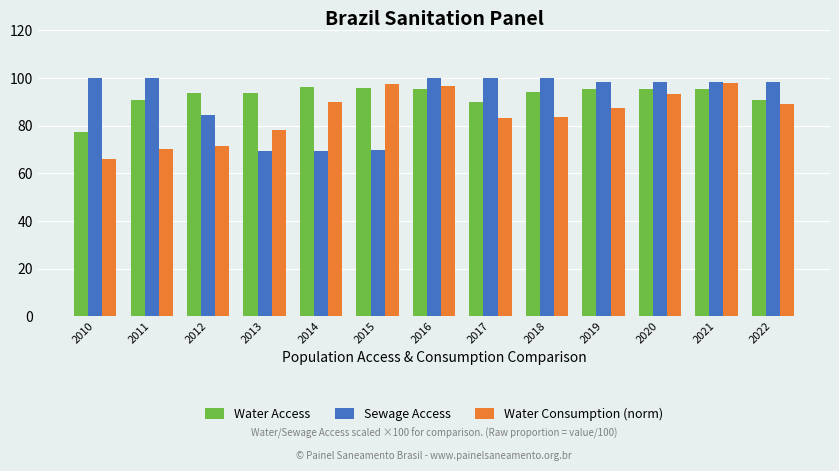

List the series in order of their overall mean, lowest first.

Water Consumption (norm), Sewage Access, Water Access